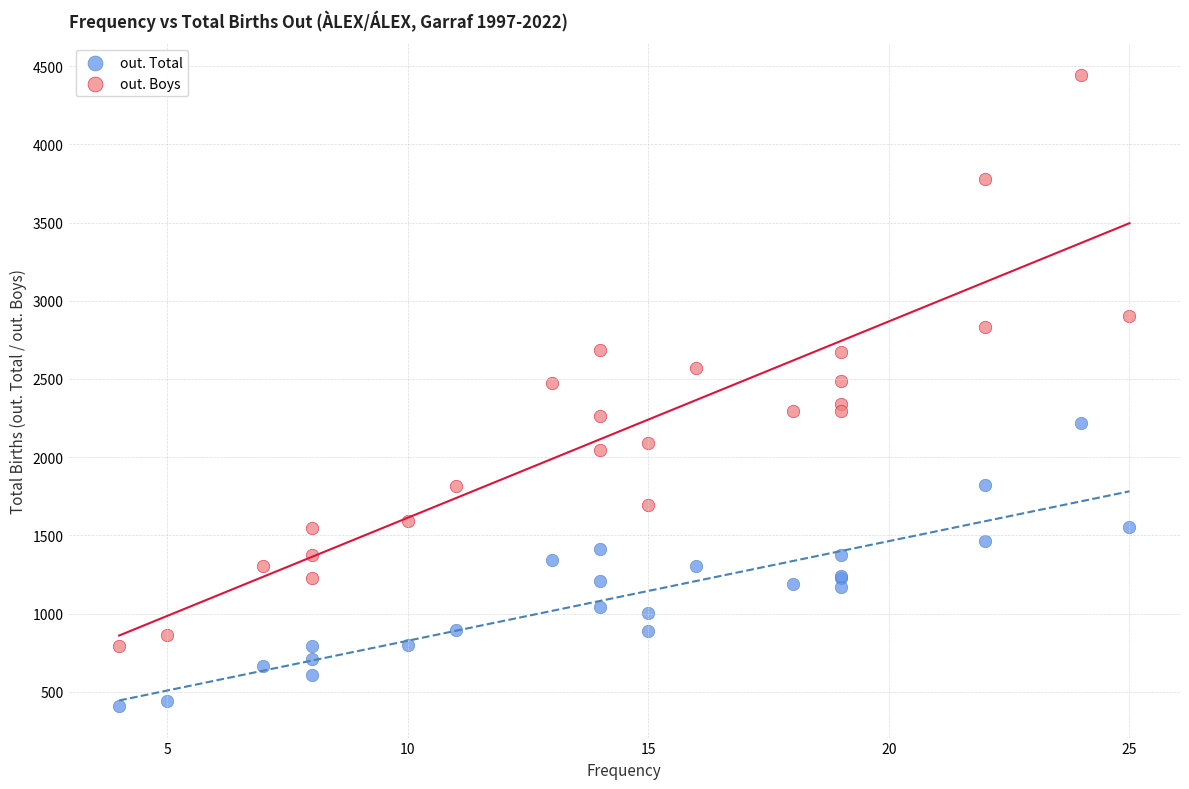

Which series reaches the maximum Y coordinate?

out. Boys